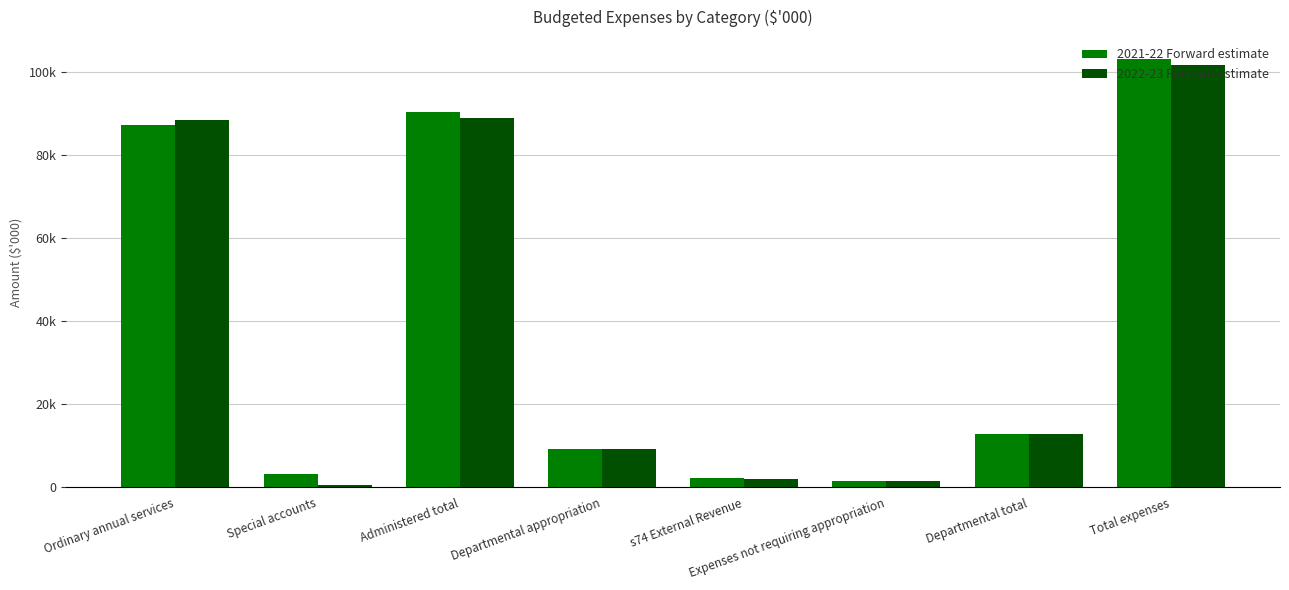

Does the chart contain any negative values?

No